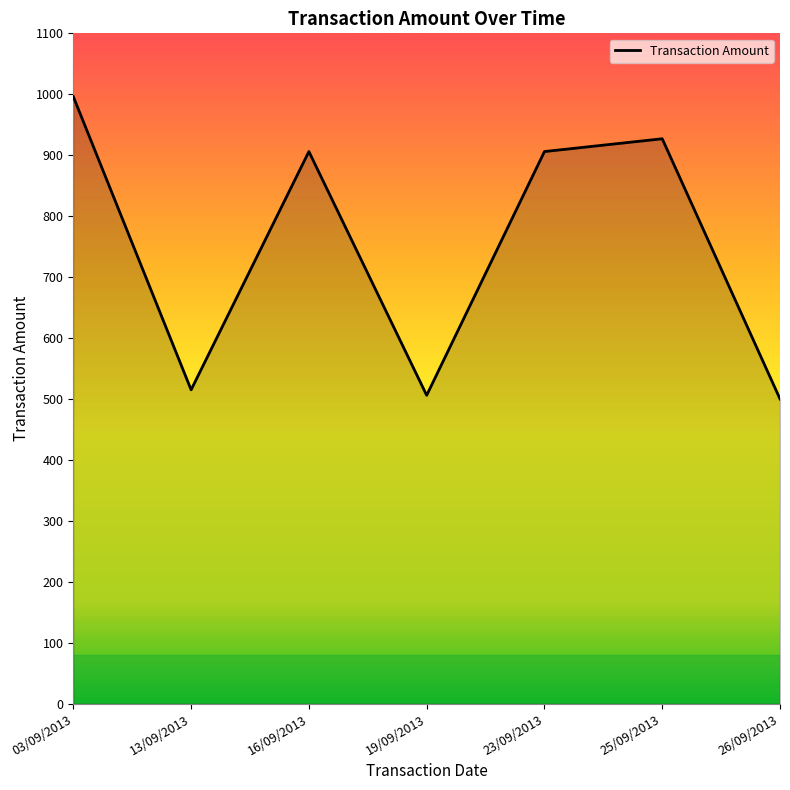

How many interior local valleys (lower than both neighbors) does the data have?

2